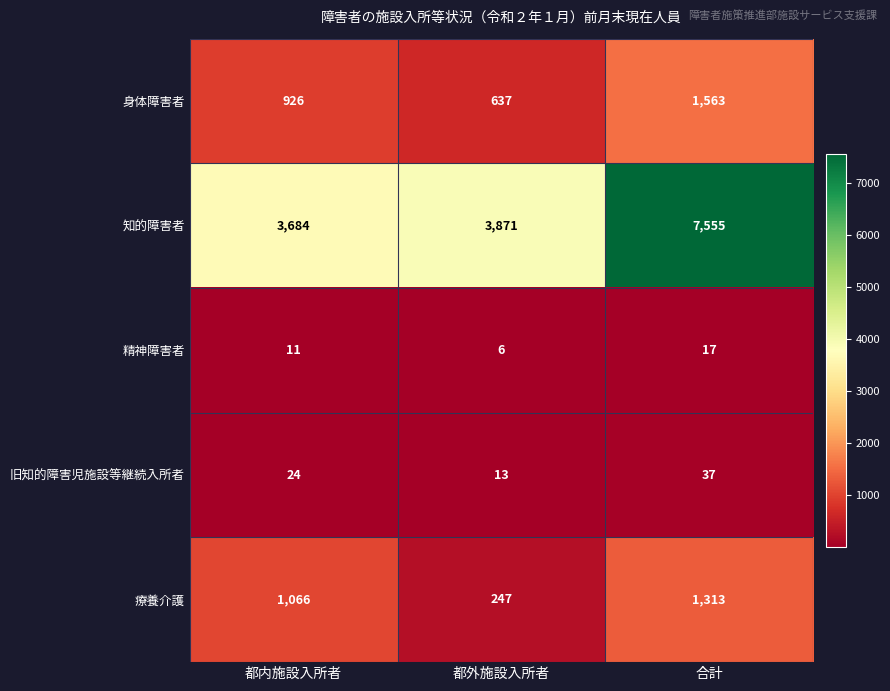

The 療養介護 series shows 433 at 都外施設入所者. True or false?

False